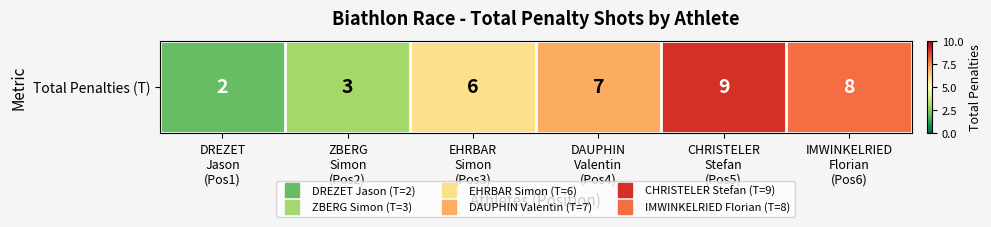

List the labels in order of value, largest first.

CHRISTELER
Stefan
(Pos5), IMWINKELRIED
Florian
(Pos6), DAUPHIN
Valentin
(Pos4), EHRBAR
Simon
(Pos3), ZBERG
Simon
(Pos2), DREZET
Jason
(Pos1)